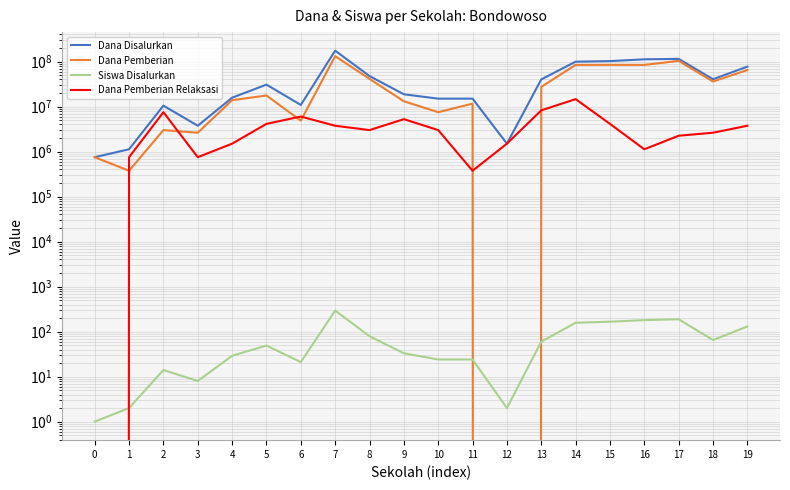

True or false: Siswa Disalurkan and Dana Pemberian Relaksasi intersect in this chart.

True